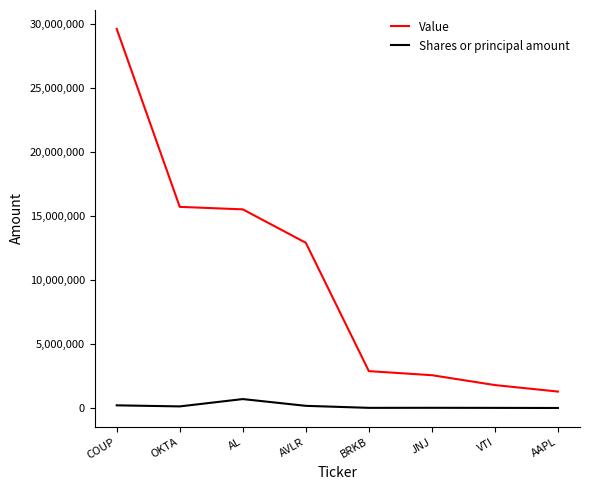

At how many categories does at least one series exceed 25343093?

1